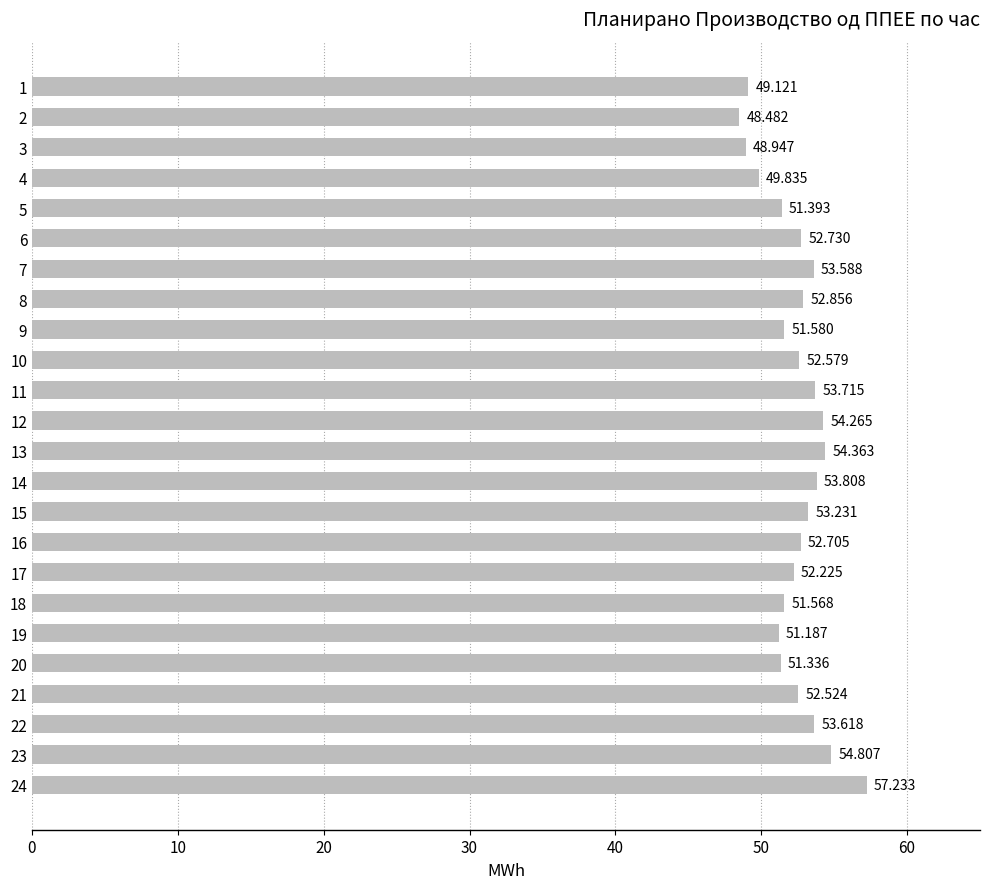

Are the bars horizontal?

Yes